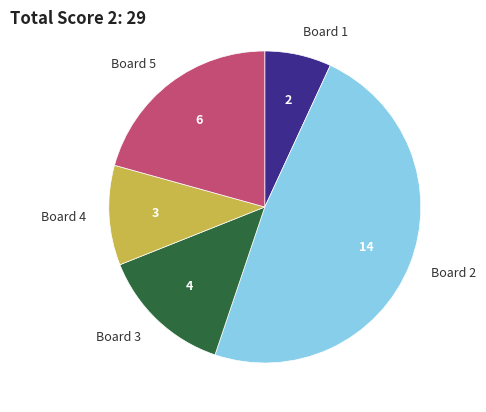

The Board 5 slice represents 27% of the pie. True or false?

False